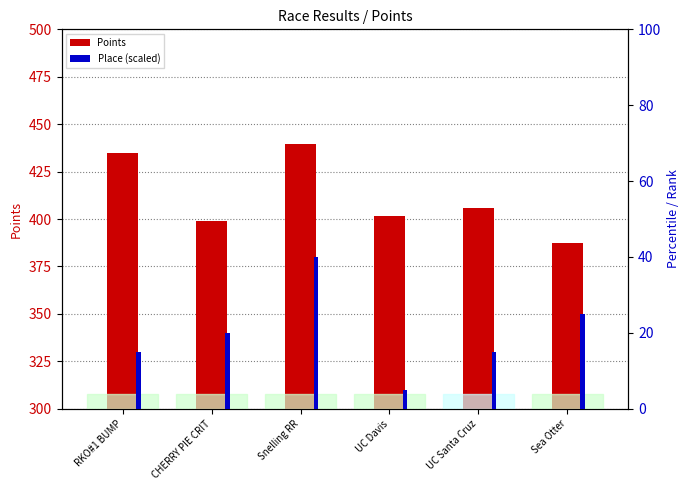

The value of Points at CHERRY PIE CRIT is 709.5. True or false?

False